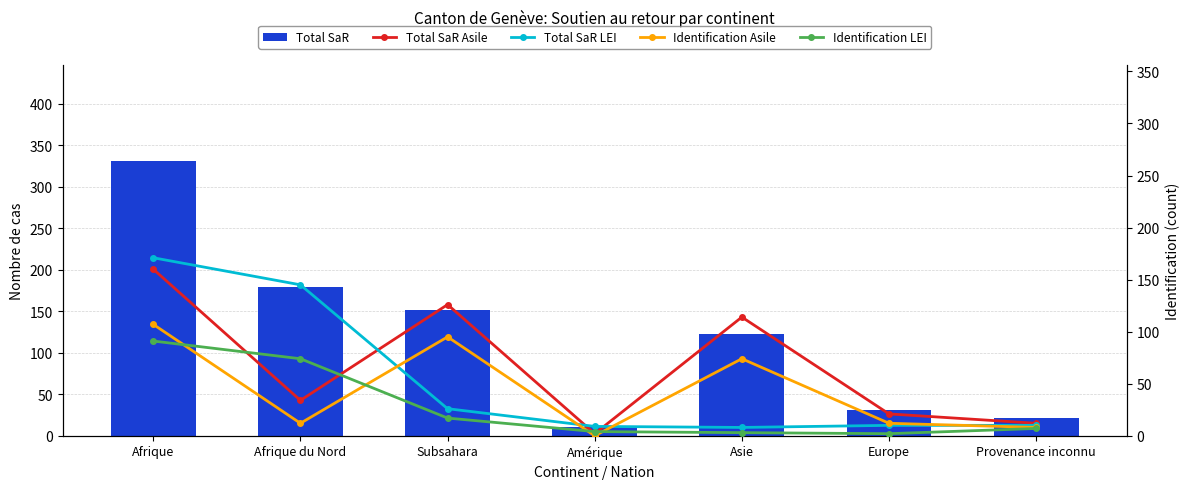

What are all the series names shown in the legend?

Total SaR, Total SaR Asile, Total SaR LEI, Identification Asile, Identification LEI